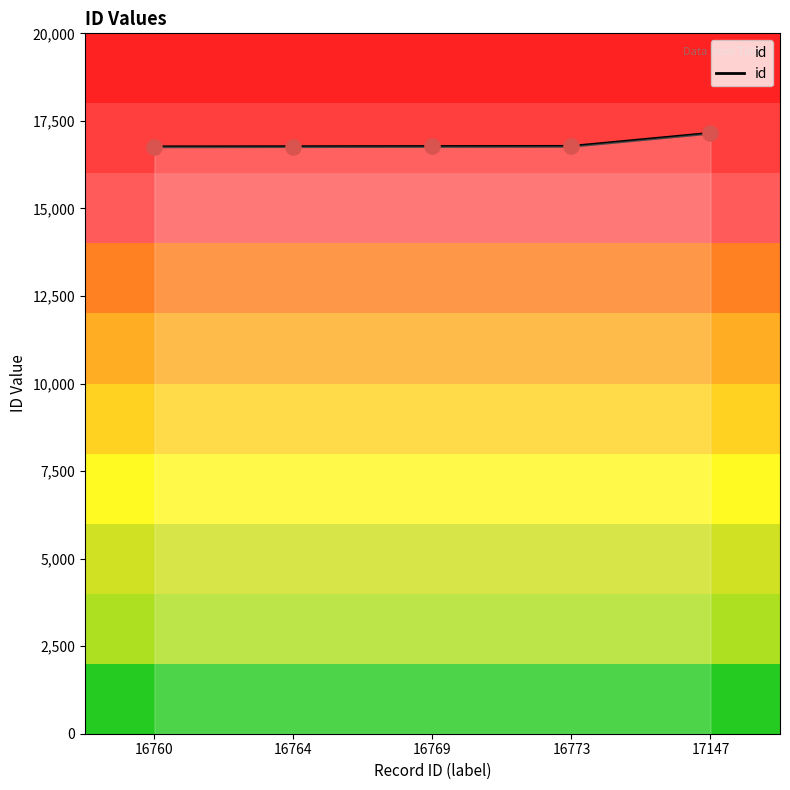

What is the change in value from 16760 to 17147?

+387